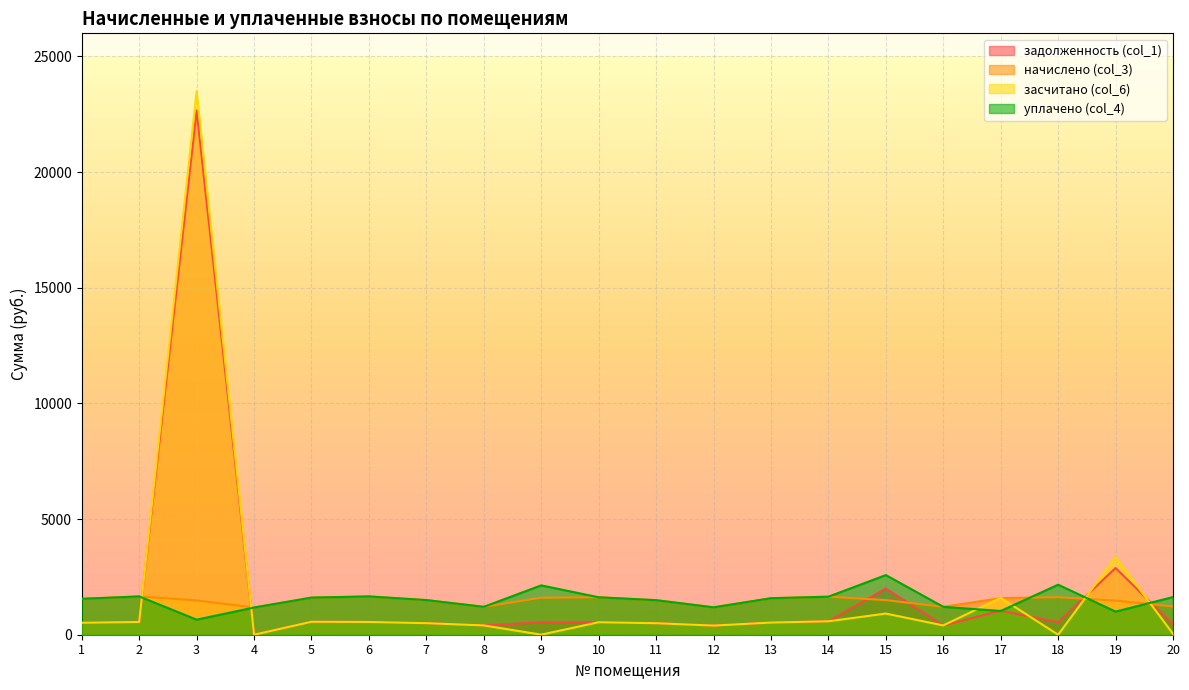

What are all the series names shown in the legend?

задолженность (col_1), начислено (col_3), засчитано (col_6), уплачено (col_4)